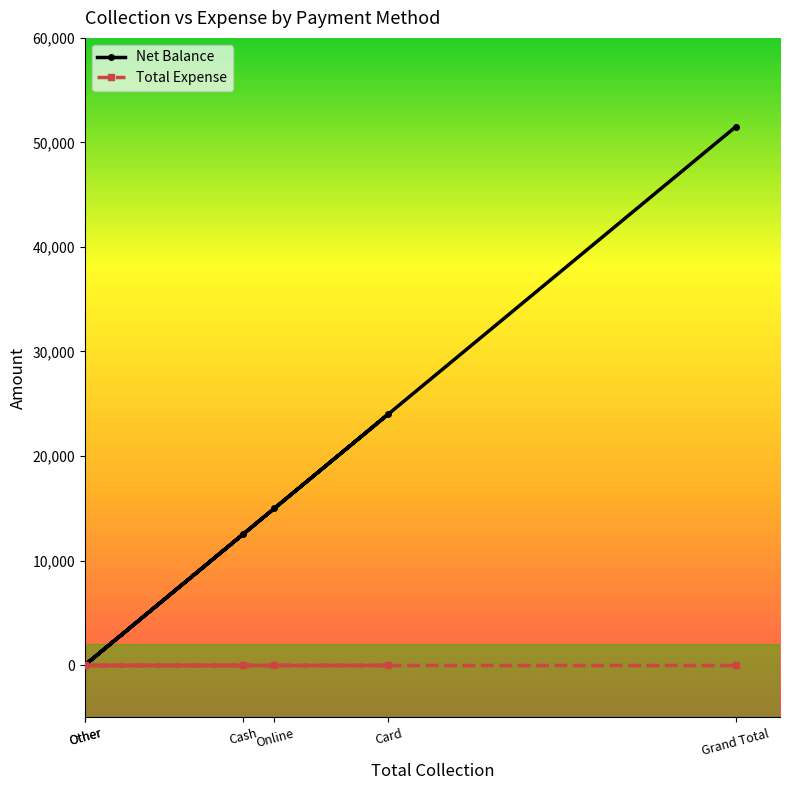

Between Other and Online, which series saw the biggest shift?

Net Balance